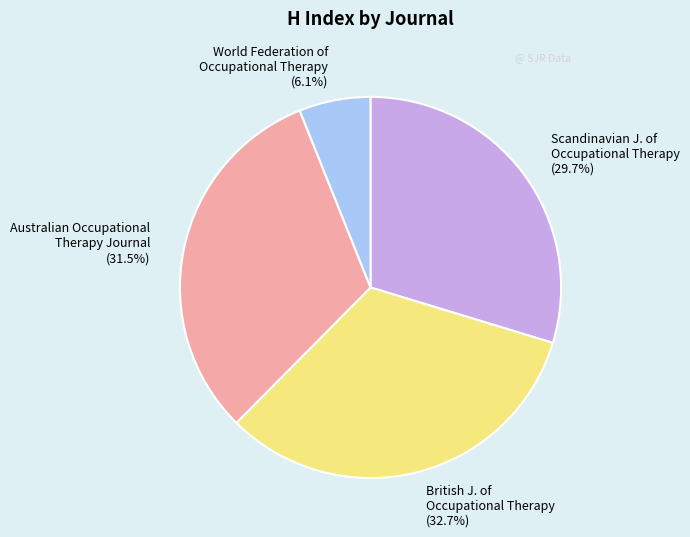

Between Australian Occupational Therapy Journal and British J. of Occupational Therapy, which is larger?

British J. of Occupational Therapy